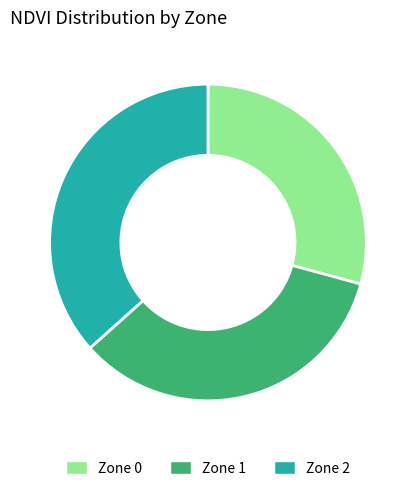

Rank the categories by value from highest to lowest.

Zone 2, Zone 1, Zone 0